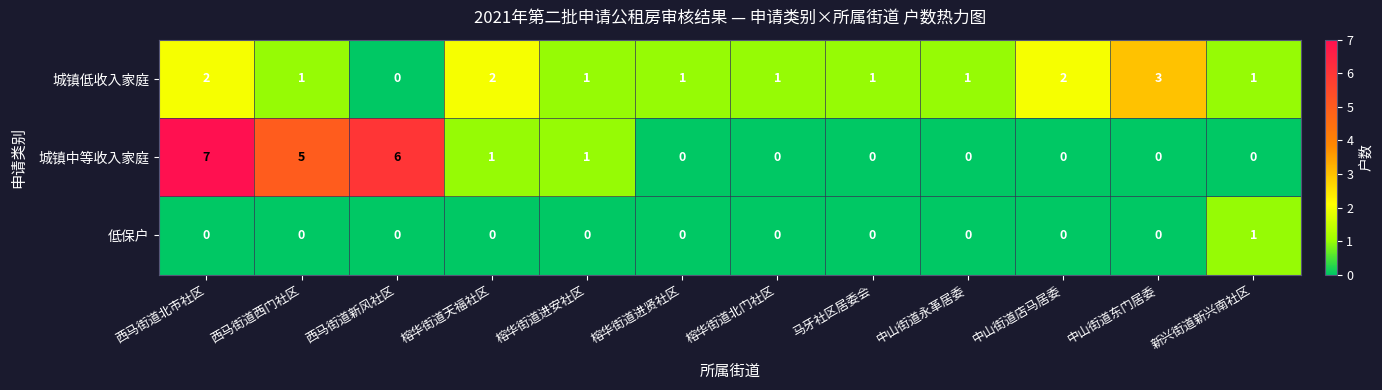

List the series in order of their peak value, highest first.

城镇中等收入家庭, 城镇低收入家庭, 低保户